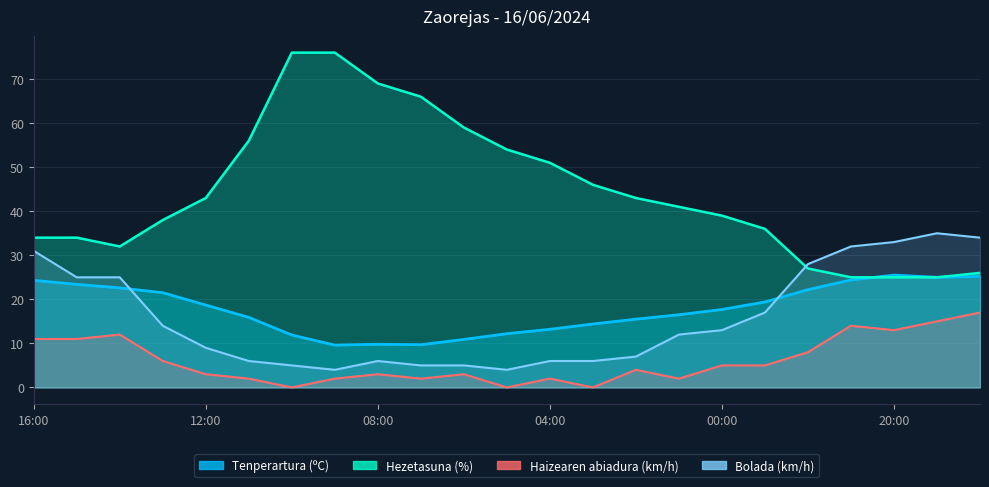

What is the difference between the Bolada (km/h) values at 06:00 and 08:00?

1.0